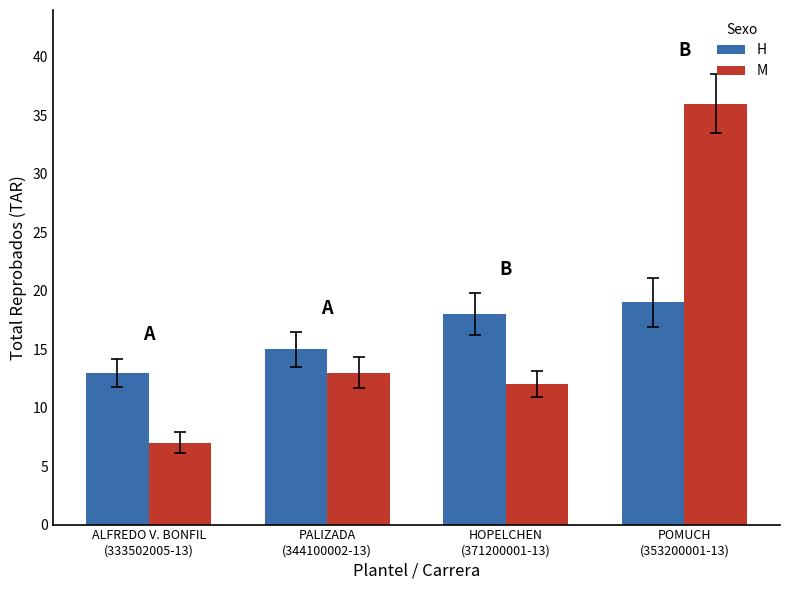

What position from the left is ALFREDO V. BONFIL
(333502005-13)?

1